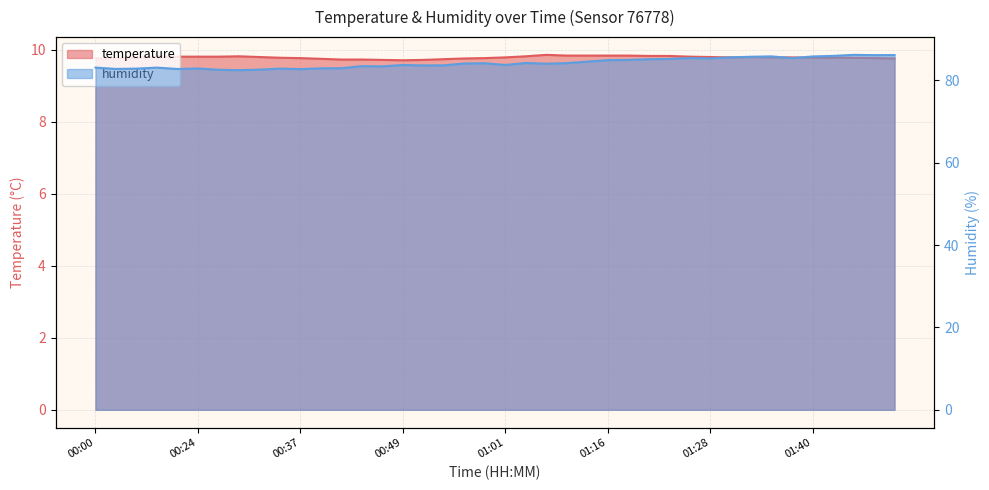

At which category is the sum across all series the highest?

01:45